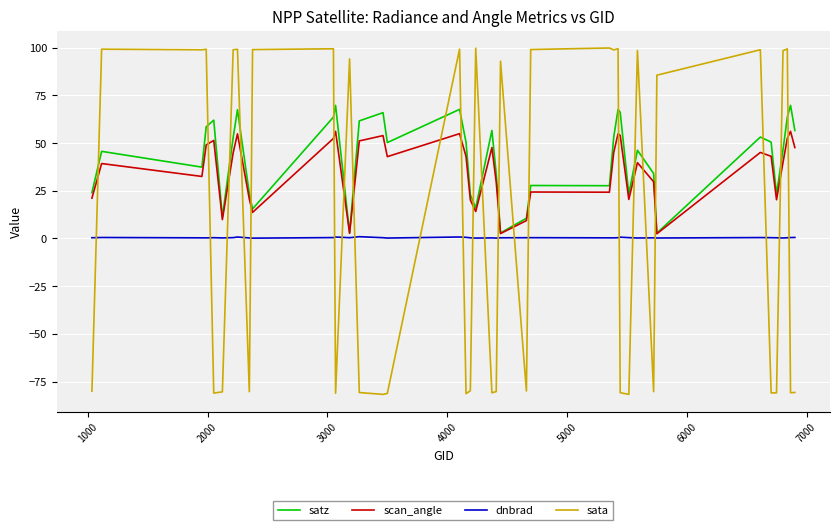

After their last crossing, which series has the higher values: sata or satz?

satz